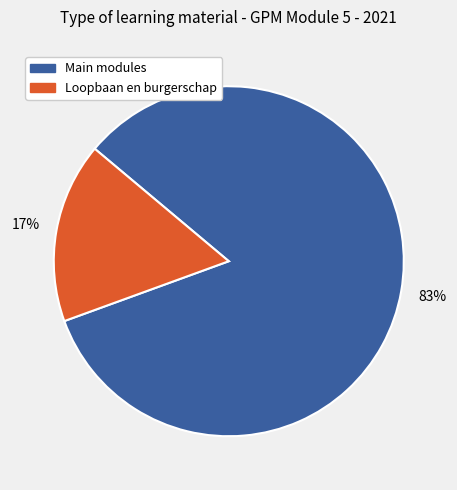

Is there any slice that represents more than half of the pie?

Yes